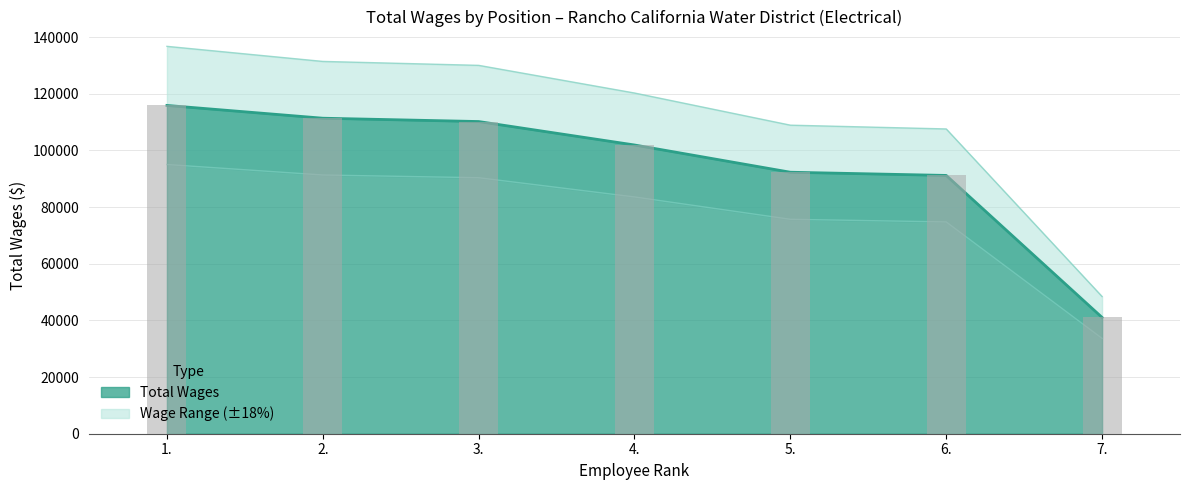

The chart shows a value of 115883 at 1.. True or false?

True